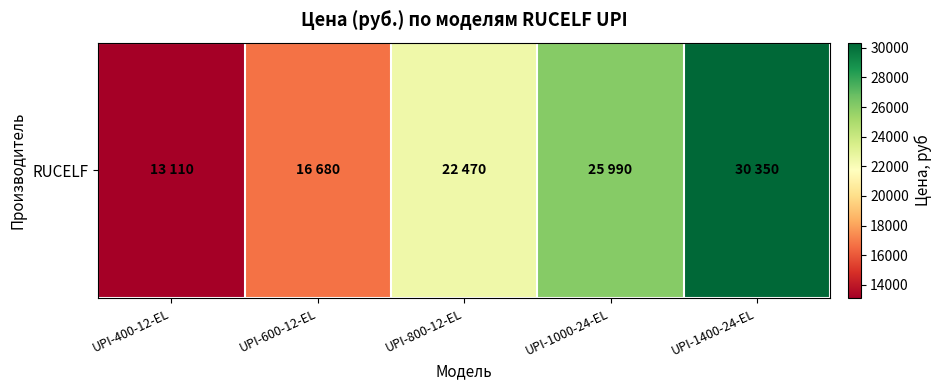

What is the approximate value at UPI-1000-24-EL, to the nearest 100?

26000